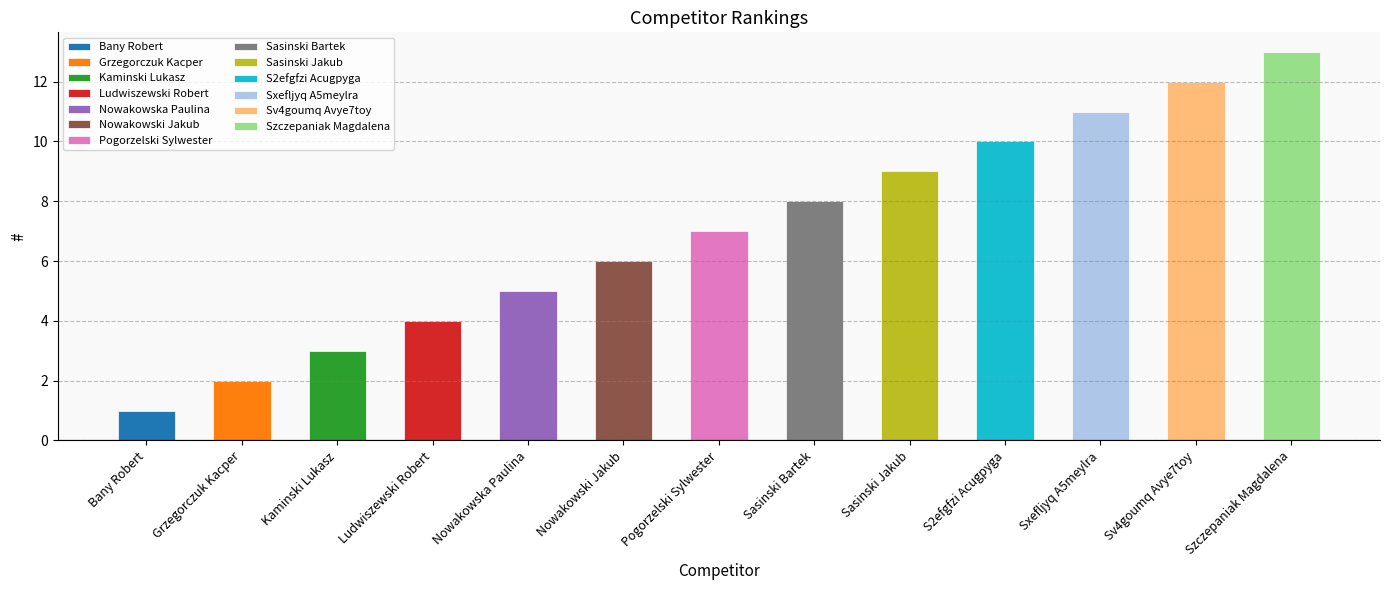

How many categories are shown in the chart?

13